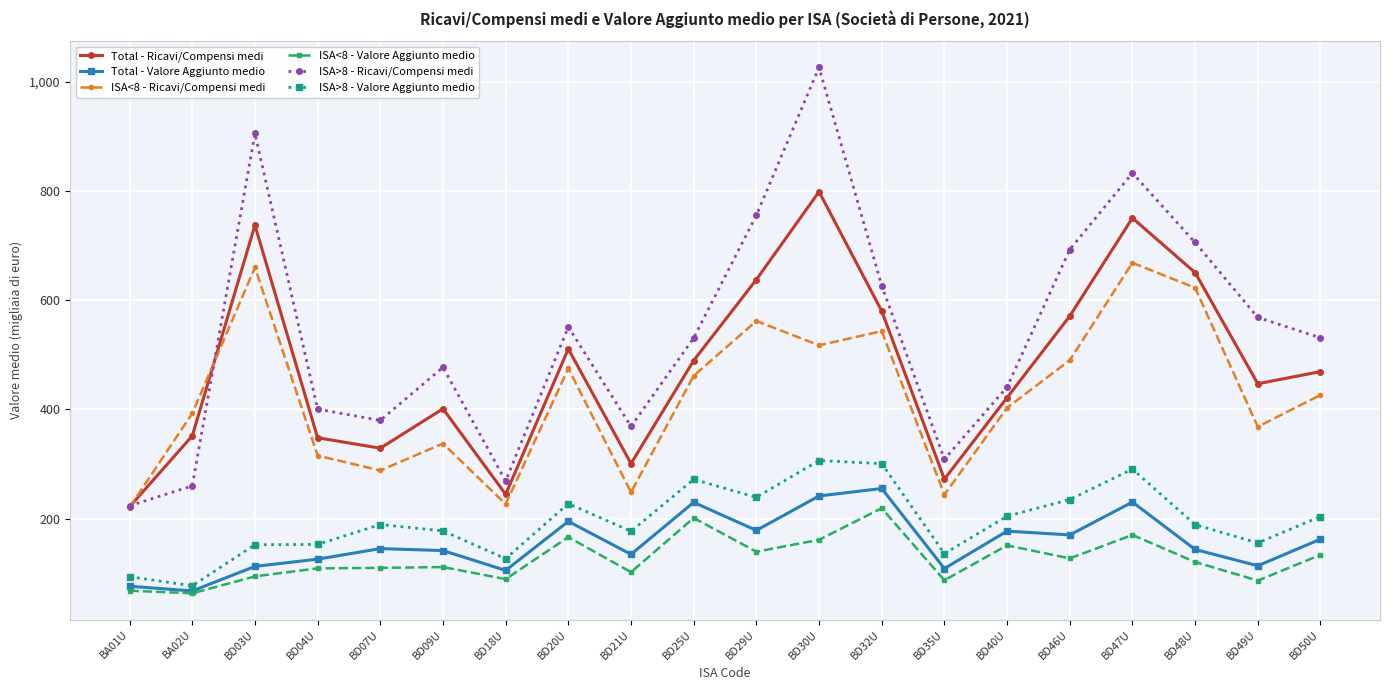

What is the spread (max minus min) of values at BD35U?

221.6